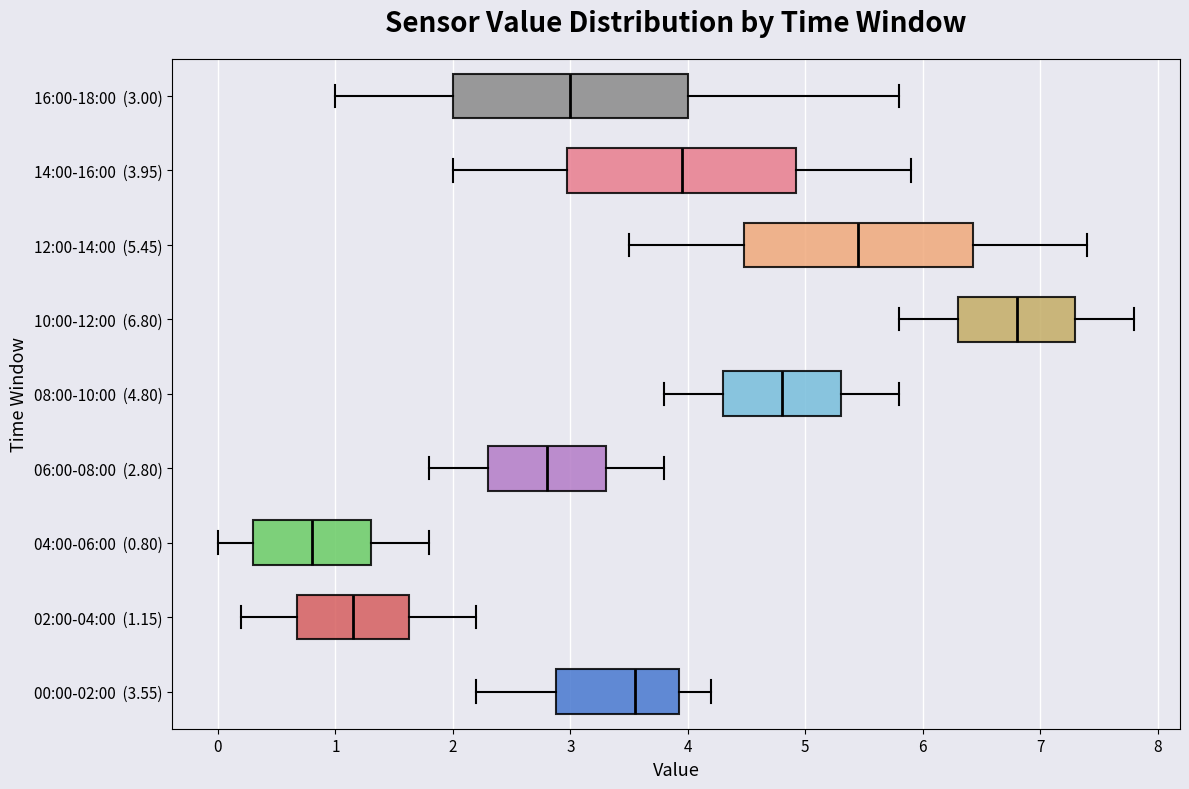

Reading bottom to top, transcribe this box plot: for each box, give where its median line is, the range the box spans, and where its two whiskers end, as read against the x-axis. The values are not printed on the chart, so give them approximately, as read against the axis.

00:00-02:00 (3.55): median 3.6, box 2.9 to 3.9, whiskers 2.2 to 4.2
02:00-04:00 (1.15): median 1.2, box 0.7 to 1.6, whiskers 0.2 to 2.2
04:00-06:00 (0.80): median 0.8, box 0.3 to 1.3, whiskers 0.0 to 1.8
06:00-08:00 (2.80): median 2.8, box 2.3 to 3.3, whiskers 1.8 to 3.8
08:00-10:00 (4.80): median 4.8, box 4.3 to 5.3, whiskers 3.8 to 5.8
10:00-12:00 (6.80): median 6.8, box 6.3 to 7.3, whiskers 5.8 to 7.8
12:00-14:00 (5.45): median 5.5, box 4.5 to 6.4, whiskers 3.5 to 7.4
14:00-16:00 (3.95): median 4.0, box 3.0 to 4.9, whiskers 2.0 to 5.9
16:00-18:00 (3.00): median 3.0, box 2.0 to 4.0, whiskers 1.0 to 5.8